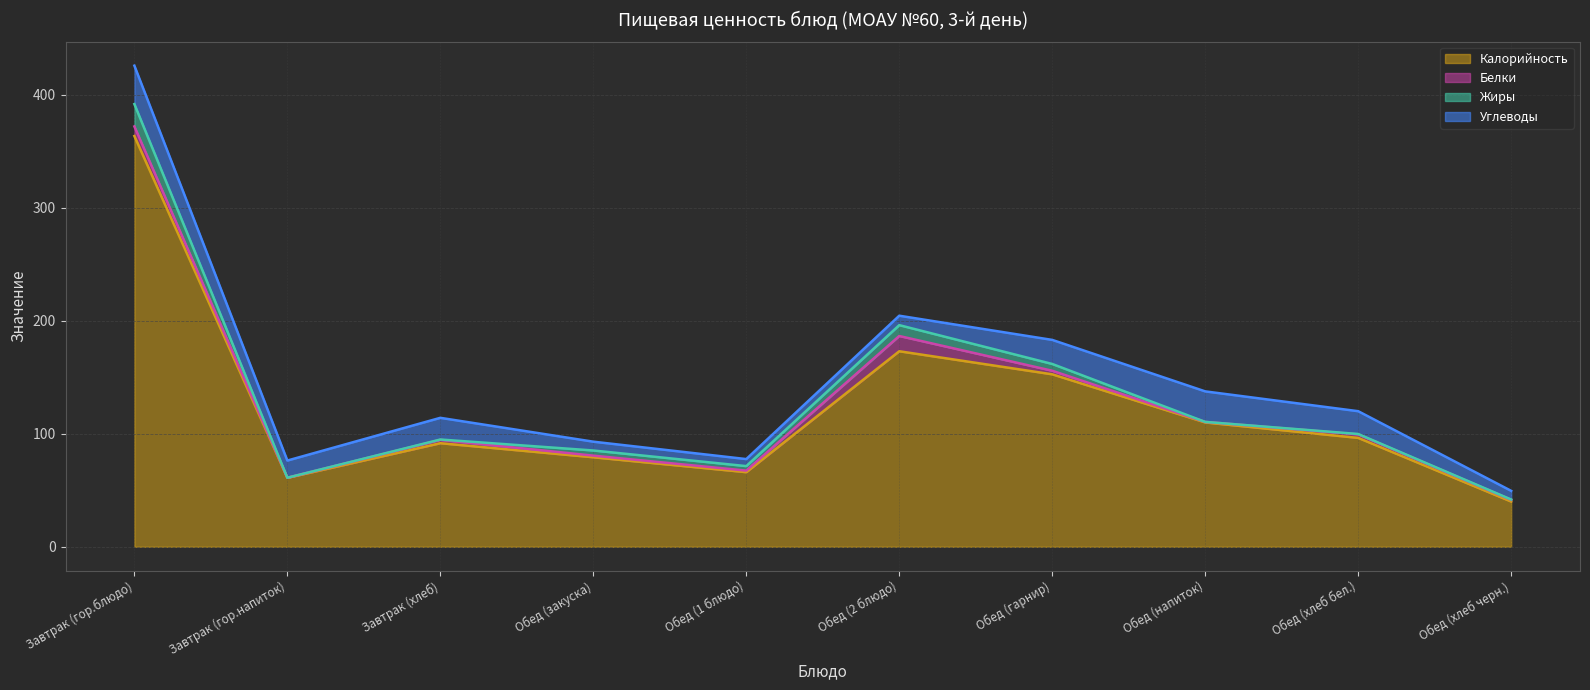

At which category is the sum across all series the highest?

Завтрак (гор.блюдо)